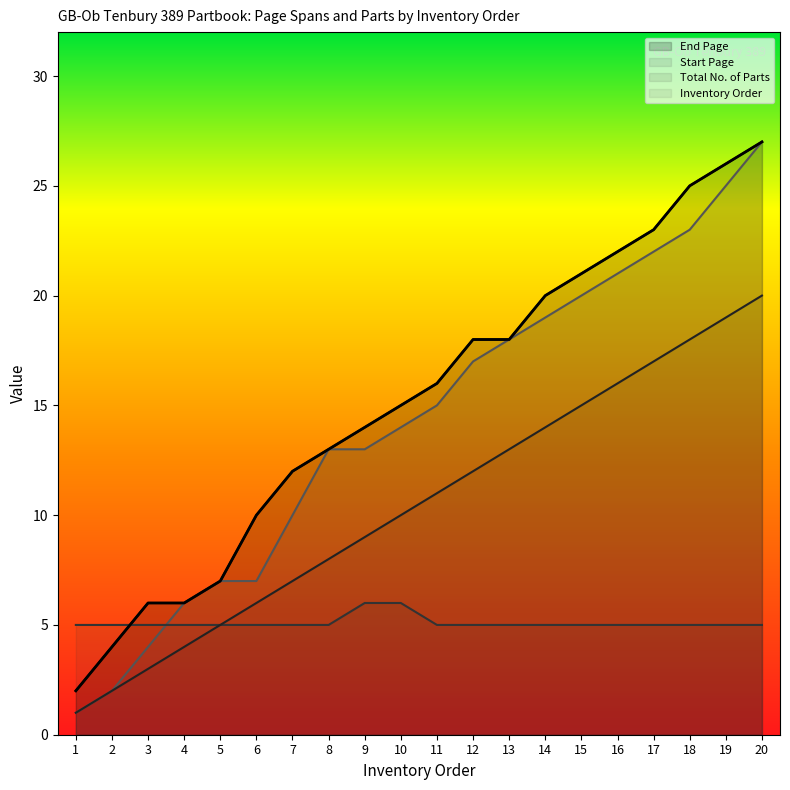

At which label does Start Page first exceed 15?

12